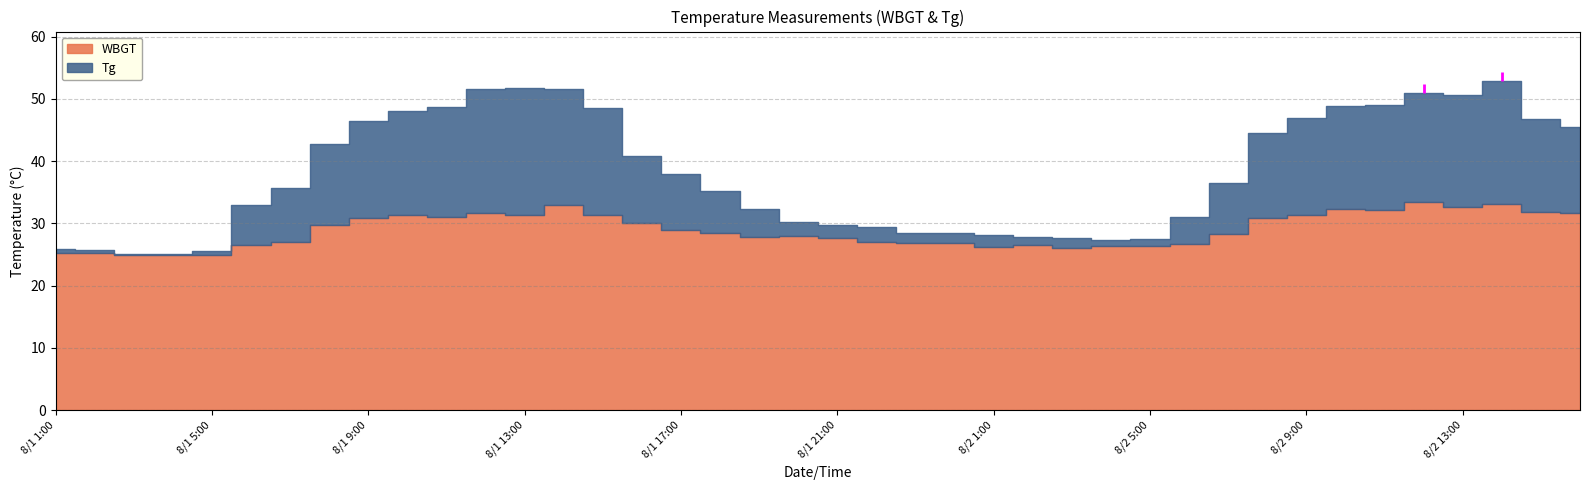

What is the value of the Tg point at the 8th from the left?

42.7